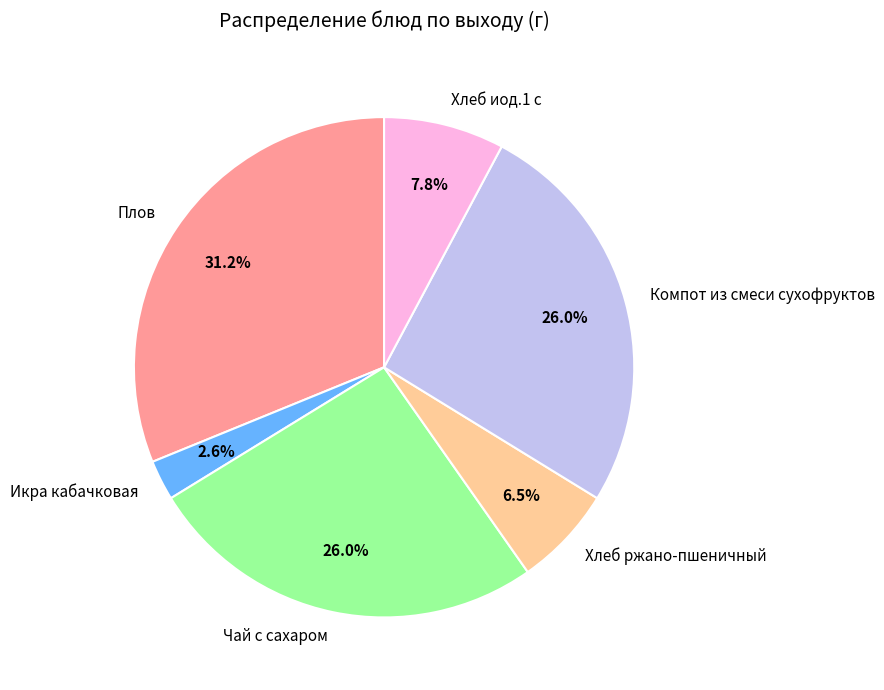

True or false: Плов accounts for 31% of the total.

True